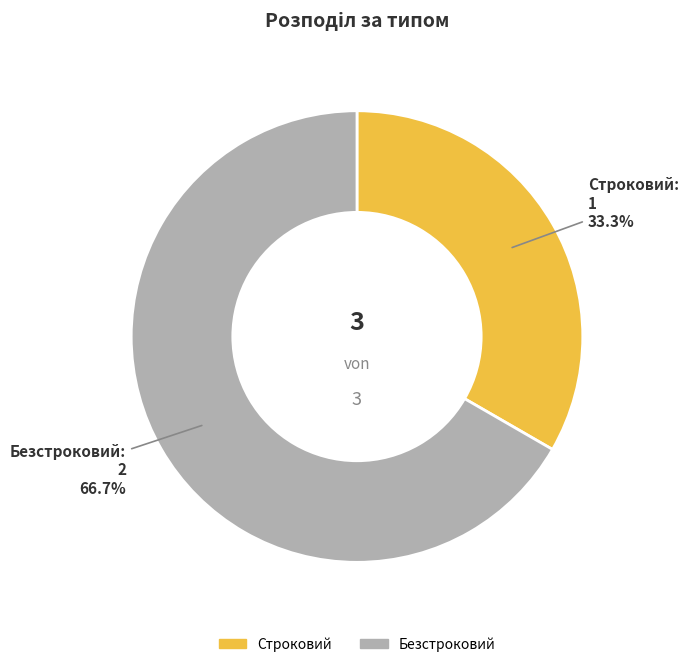

To the nearest percent, what is the average slice percentage?

50%